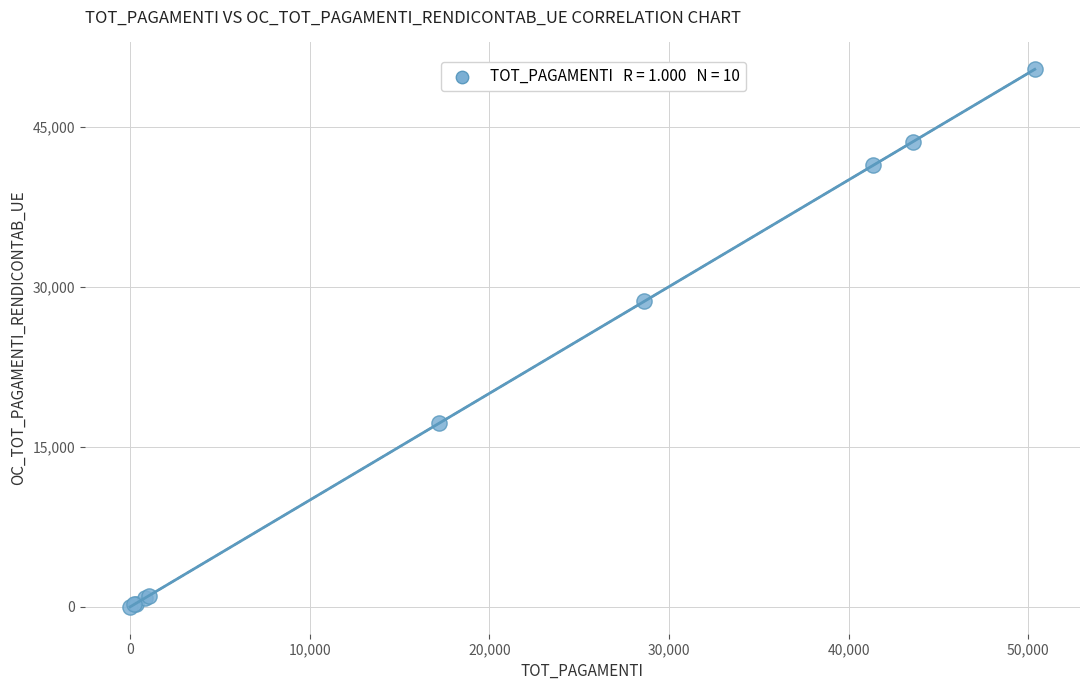

What Y value in the scatter plot is closest to 25178?

28627.1